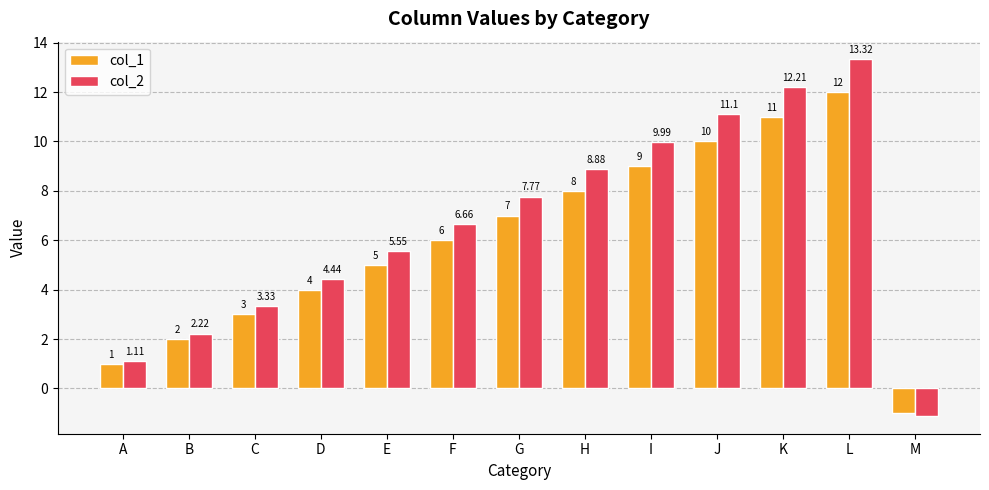

Rank the categories by col_2 value from lowest to highest.

M, A, B, C, D, E, F, G, H, I, J, K, L